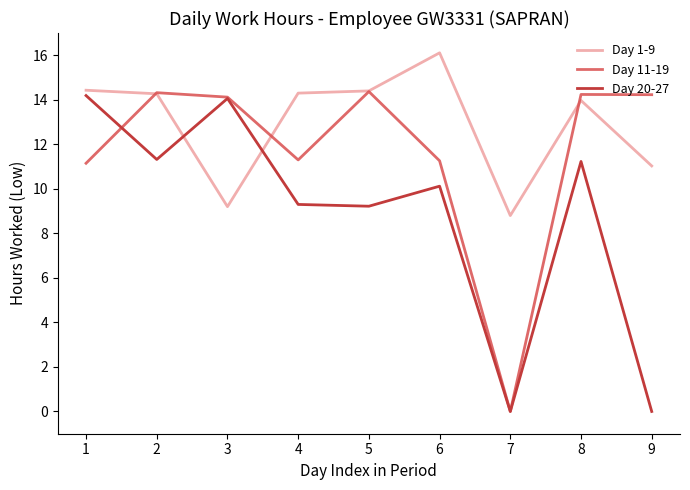

Is this an area chart (filled region under the line)?

No